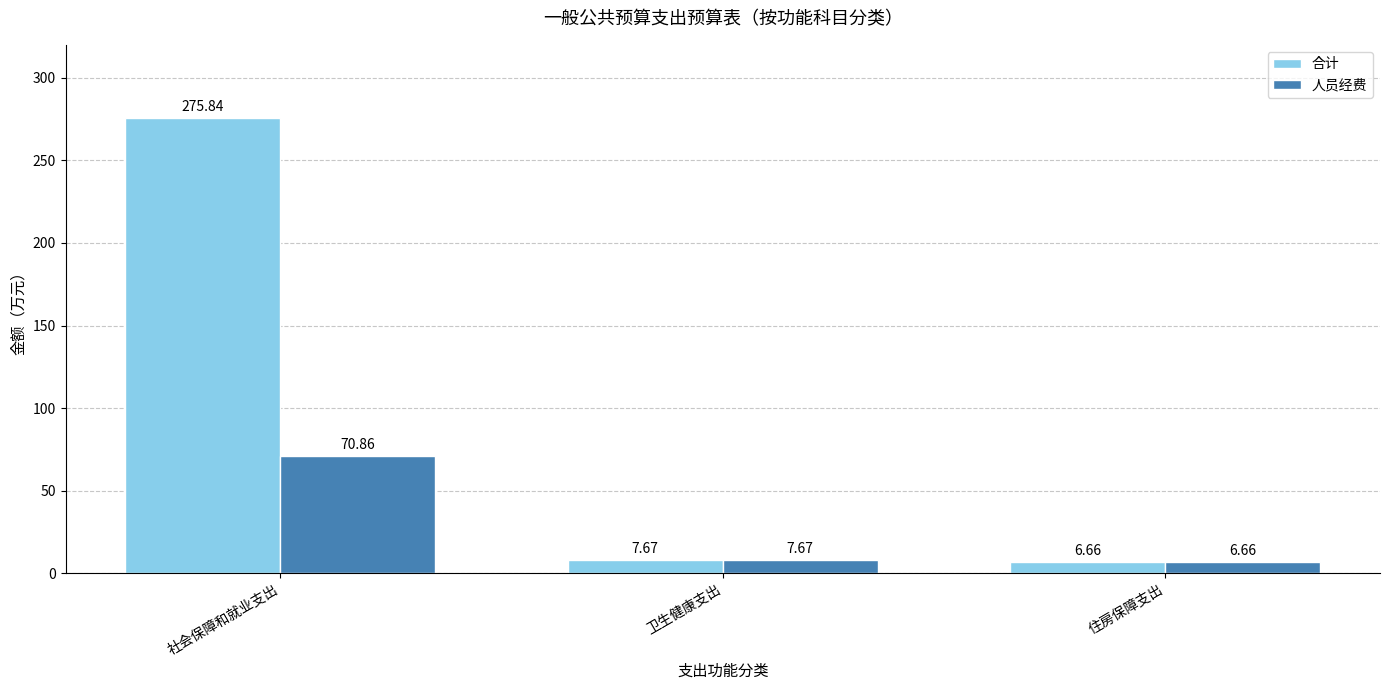

Is it true that 人员经费 equals 7.7 at 卫生健康支出?

True